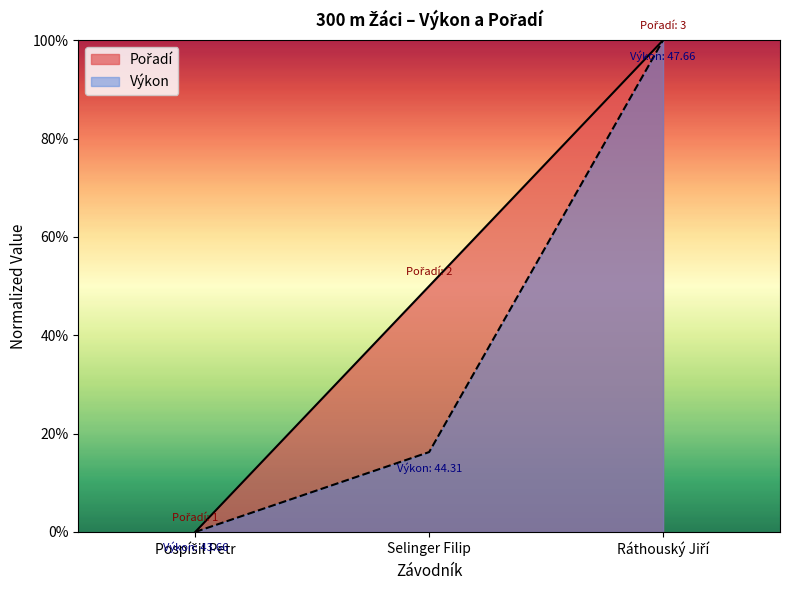

Reading left to right, what are all the values shown in this chart?

Pořadí: Pospíšil Petr=0.0	Selinger Filip=0.5	Ráthouský Jiří=1.0
Výkon: Pospíšil Petr=0.0	Selinger Filip=0.2	Ráthouský Jiří=1.0